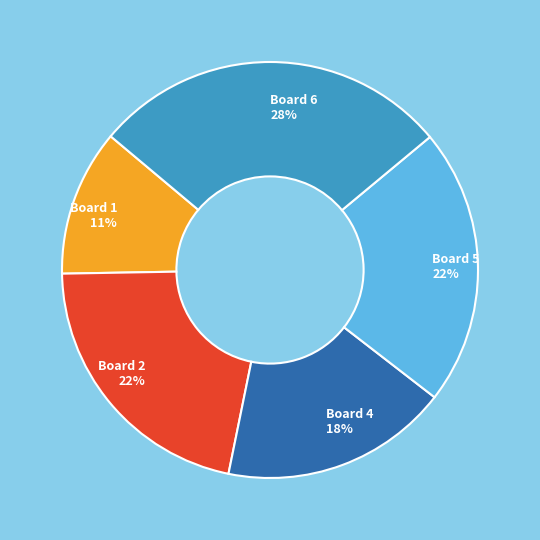

Which category has the biggest portion of the pie?

Board 6 28%